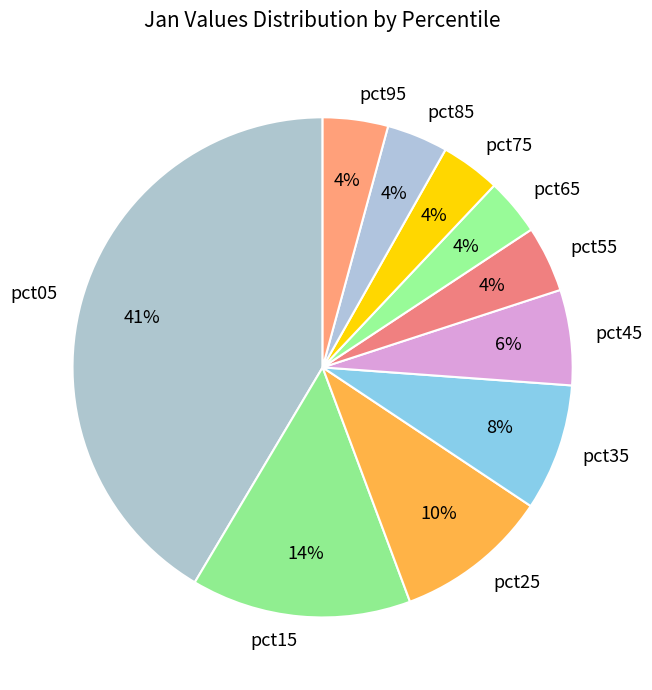

Which slice is the largest?

pct05